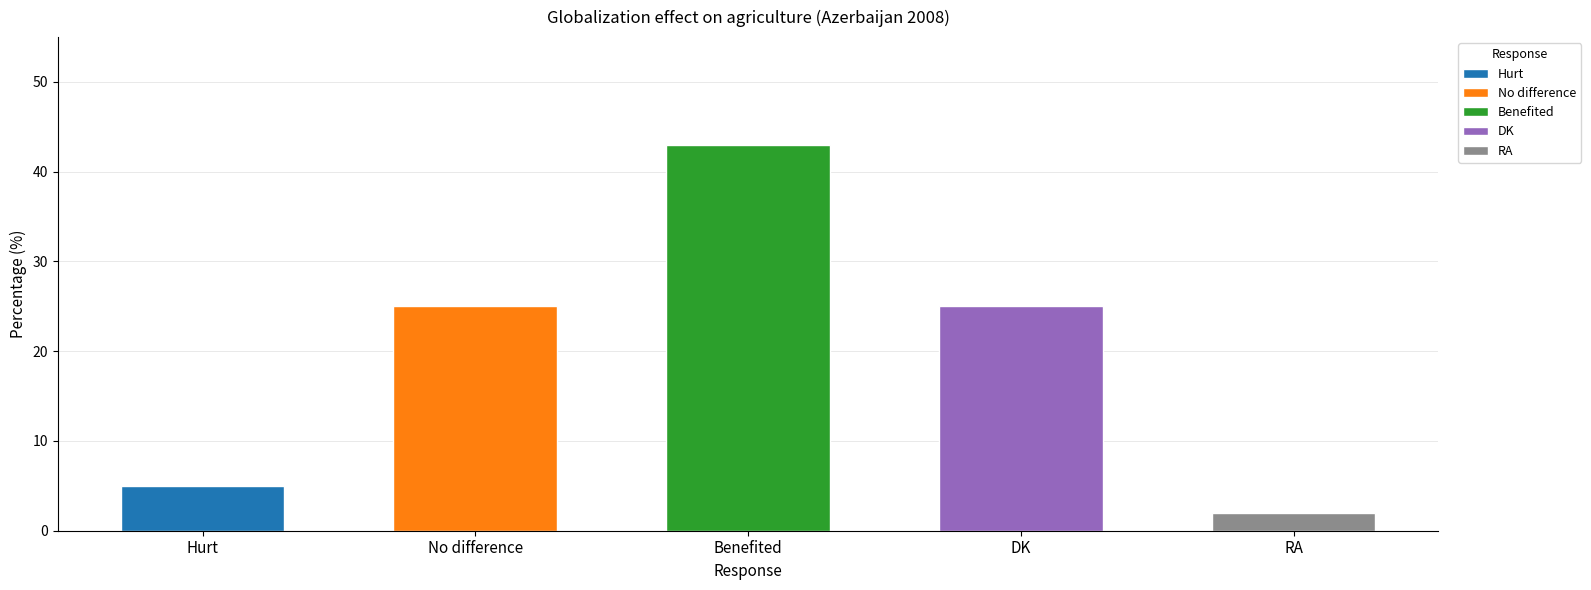

Count the number of categories in the chart.

5